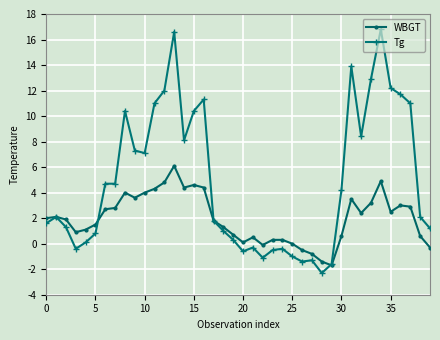

List the series in order of their peak value, highest first.

Tg, WBGT